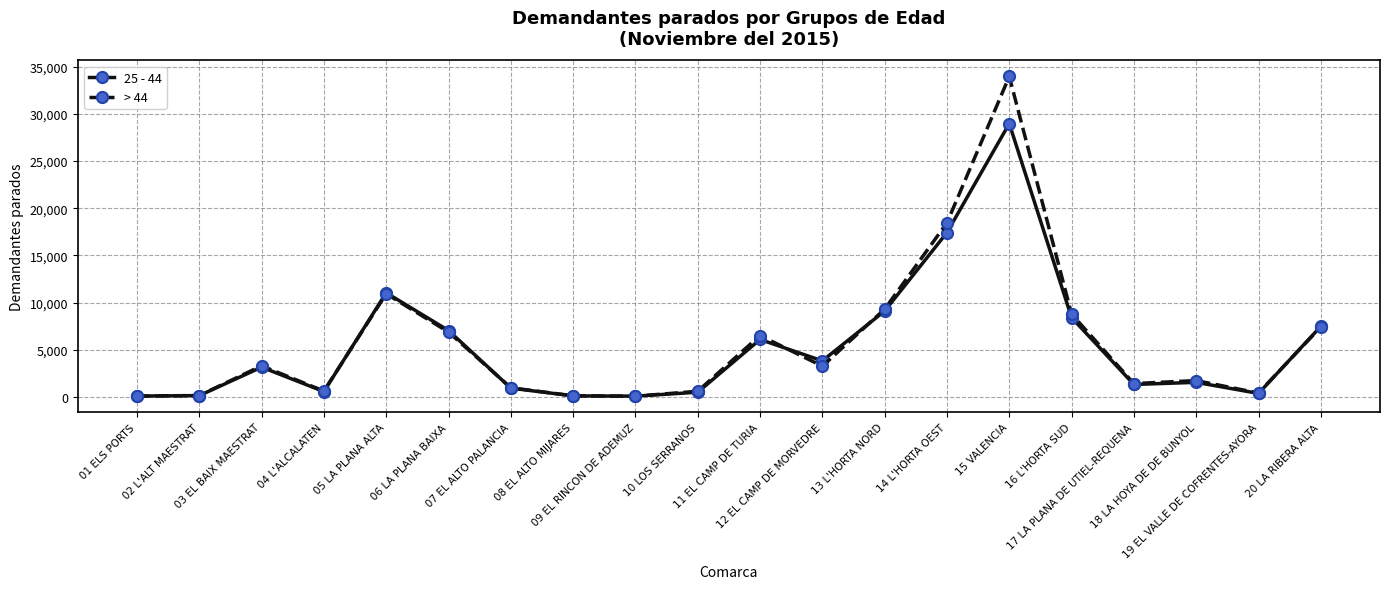

Which series changed the most between 11 EL CAMP DE TURIA and 19 EL VALLE DE COFRENTES-AYORA?

> 44